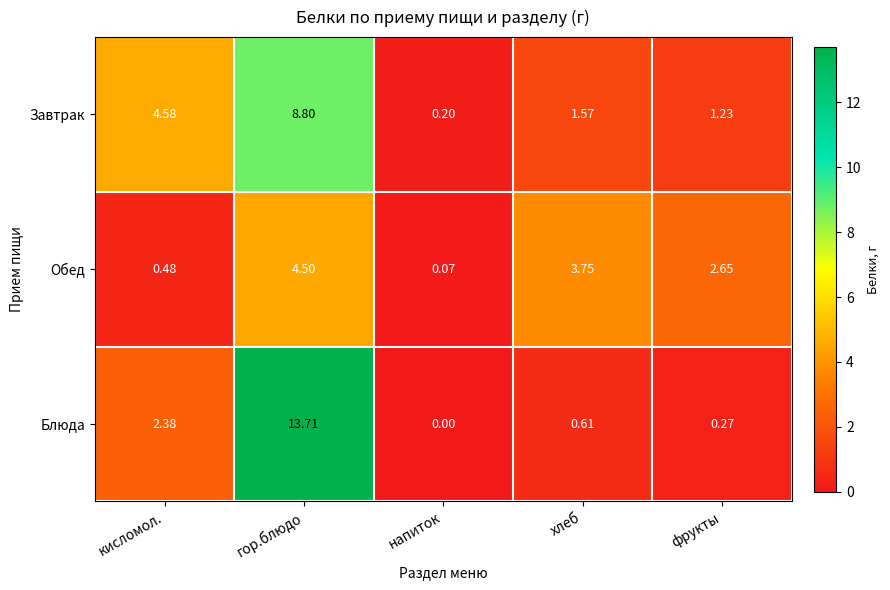

Which category has the lowest value across all series?

напиток